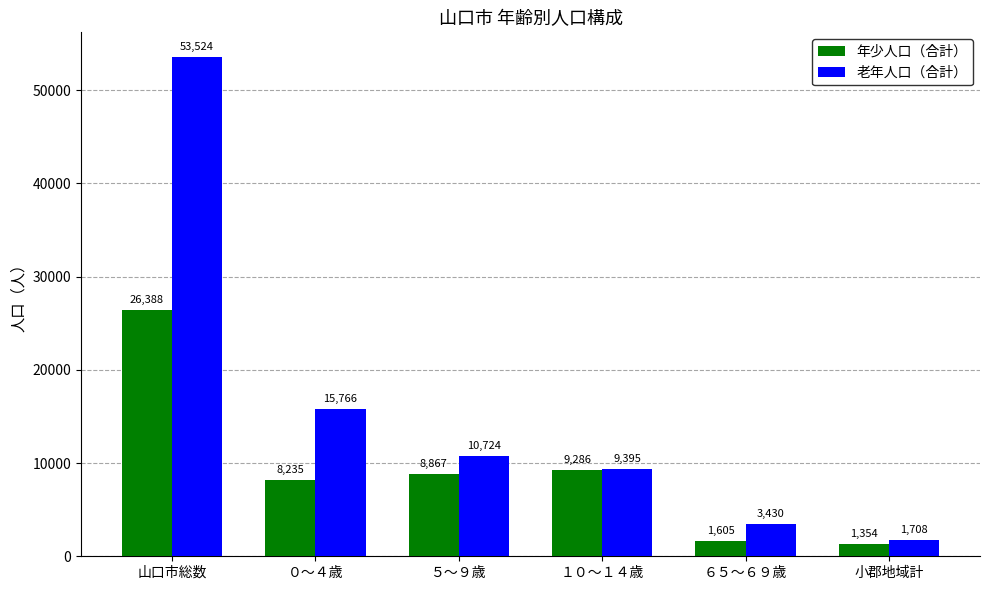

Is it true that 老年人口（合計） equals 3532 at ０～４歳?

False